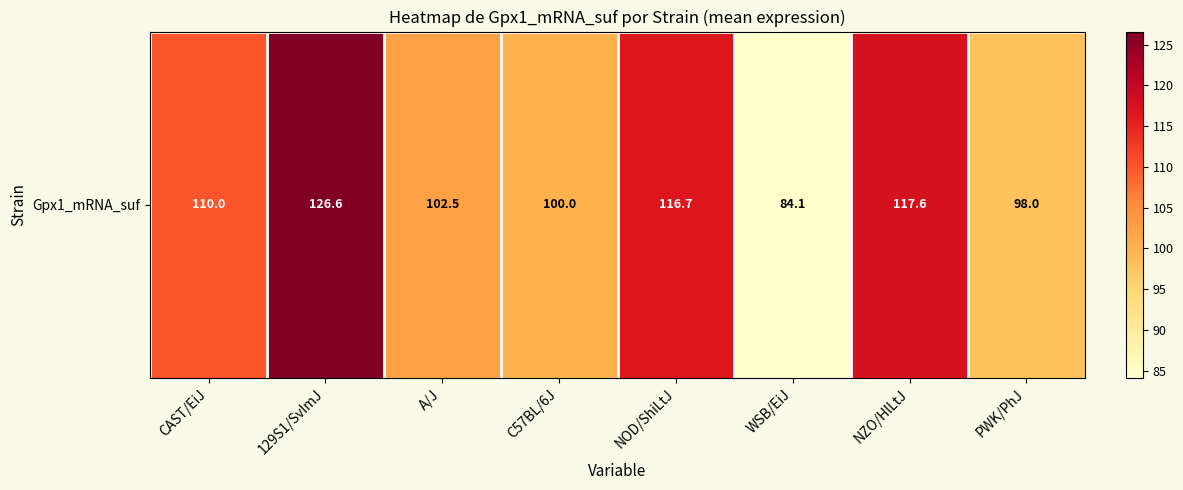

The chart shows a value of 98.0 at PWK/PhJ. True or false?

True